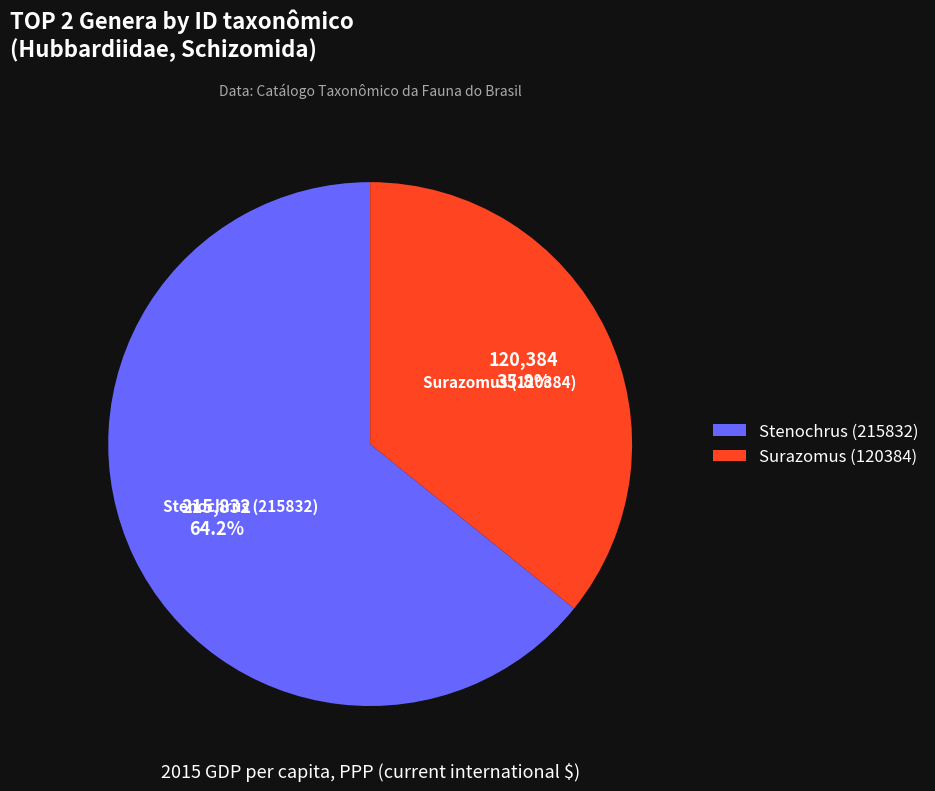

Which slice is the smallest?

Surazomus (120384)